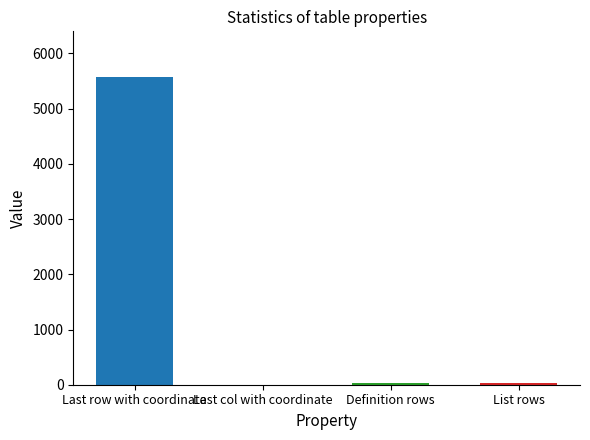

Which category has the highest value across all series?

Last row with coordinate